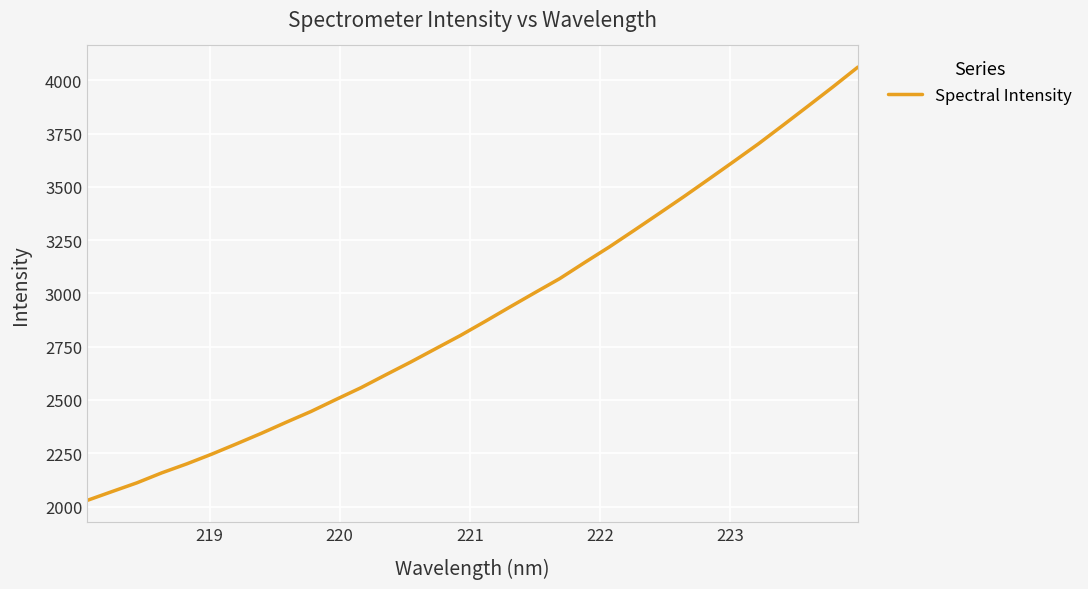

How many values are below 2868?

16